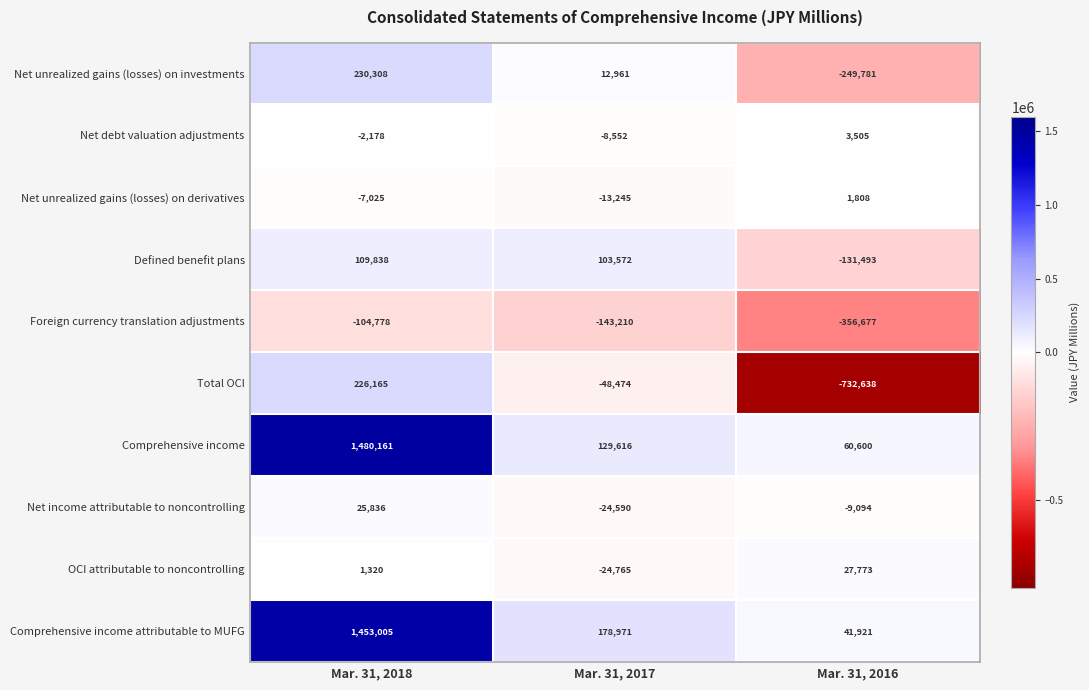

Which label corresponds to the largest value in the chart?

Mar. 31, 2018